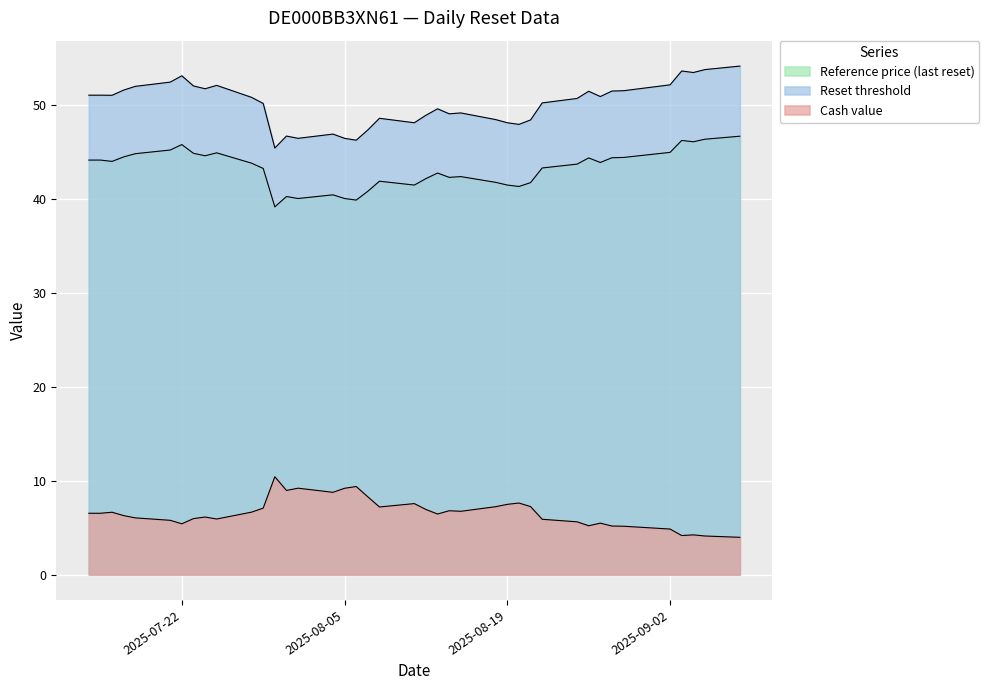

Which category has the highest value in the Cash value series?

2025-07-30